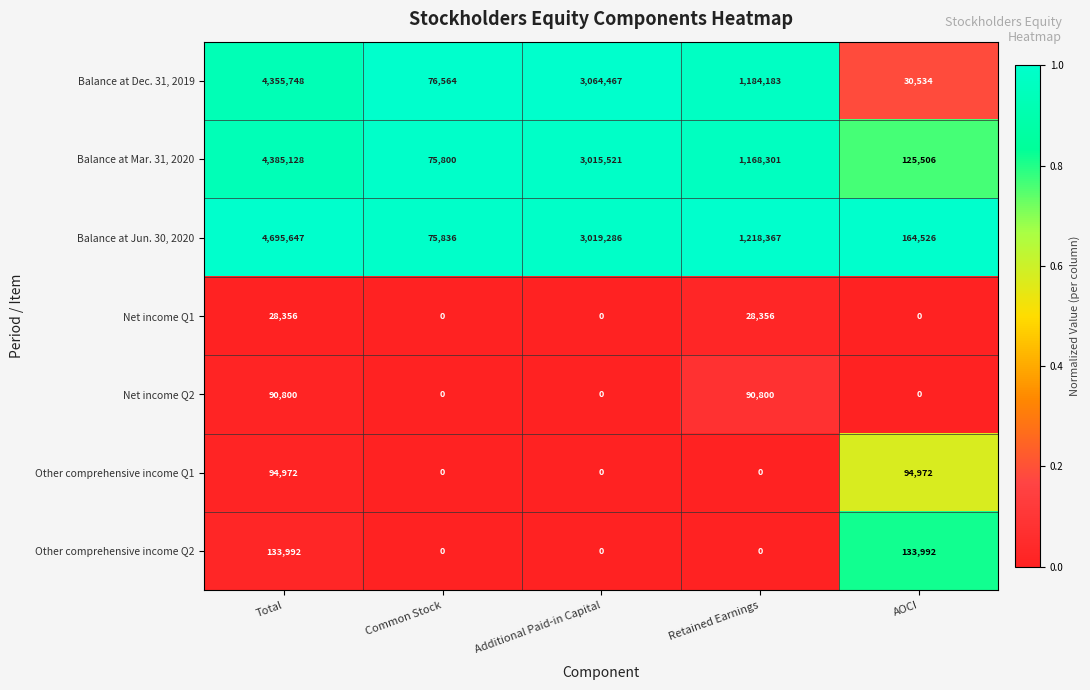

Is it true that Balance at Jun. 30, 2020 equals 4695647 at Total?

True